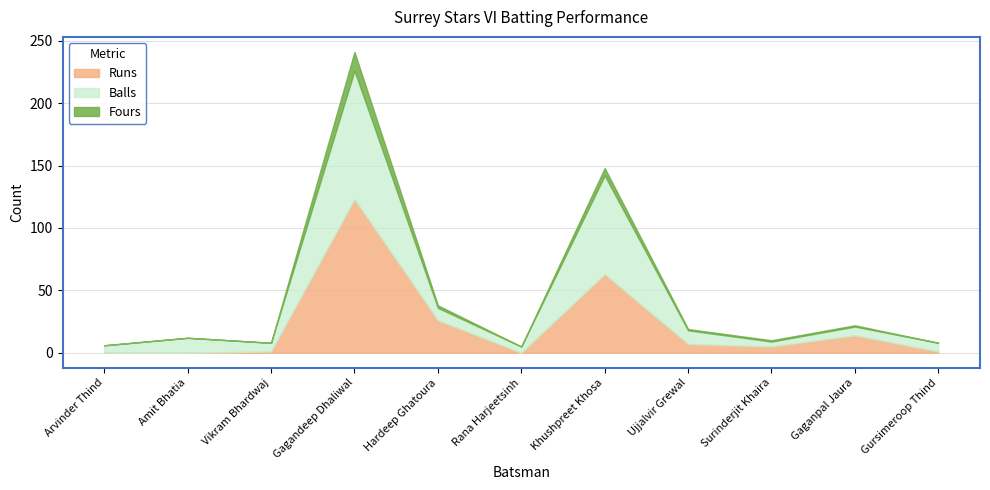

Reading left to right, transcribe all the data shown in this chart.

Runs: 0	0	1	123	26	0	63	7	5	14	1
Balls: 6	12	7	103	10	5	79	11	4	7	7
Fours: 0	0	0	15	2	0	6	1	1	1	0